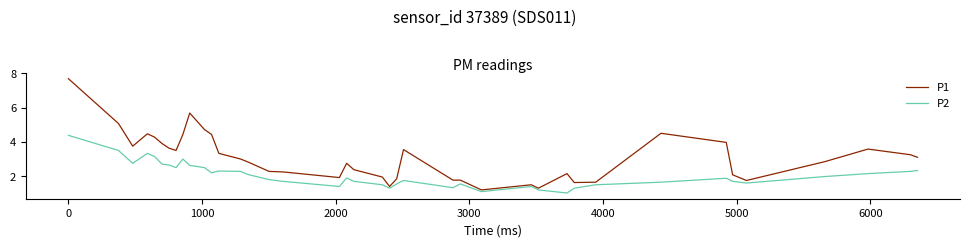

Which series has the widest spread of values?

P1